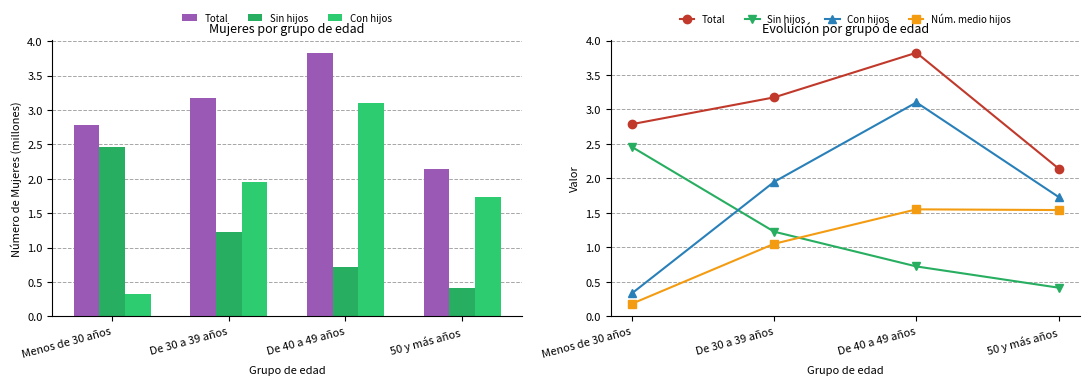

At how many categories does at least one series exceed 2?

4